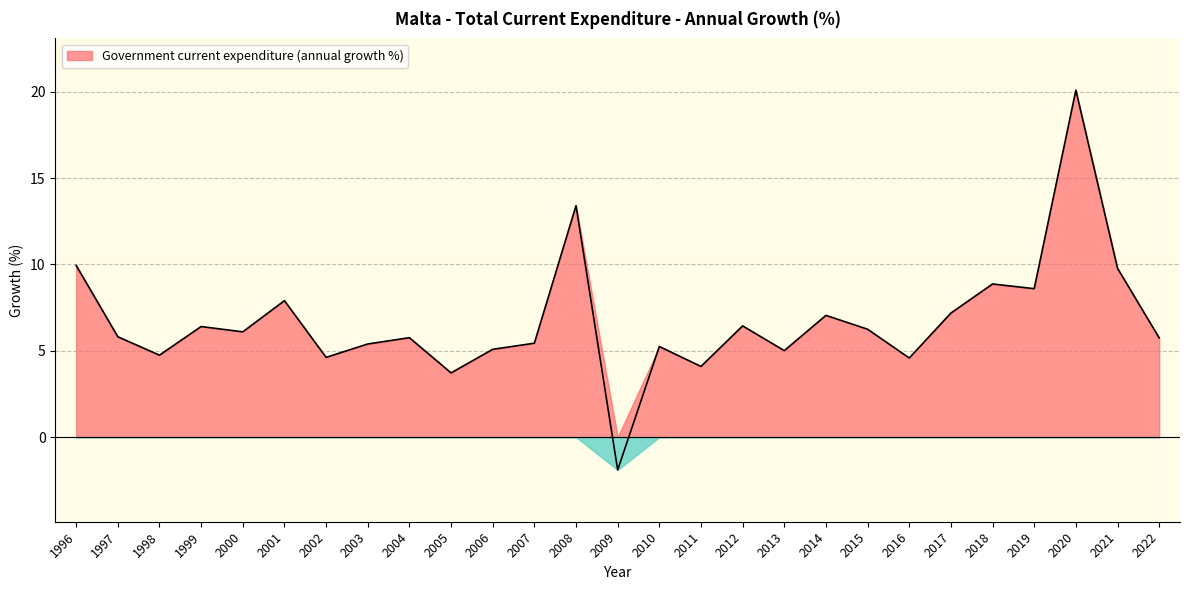

What is the maximum value shown in the chart?

20.1